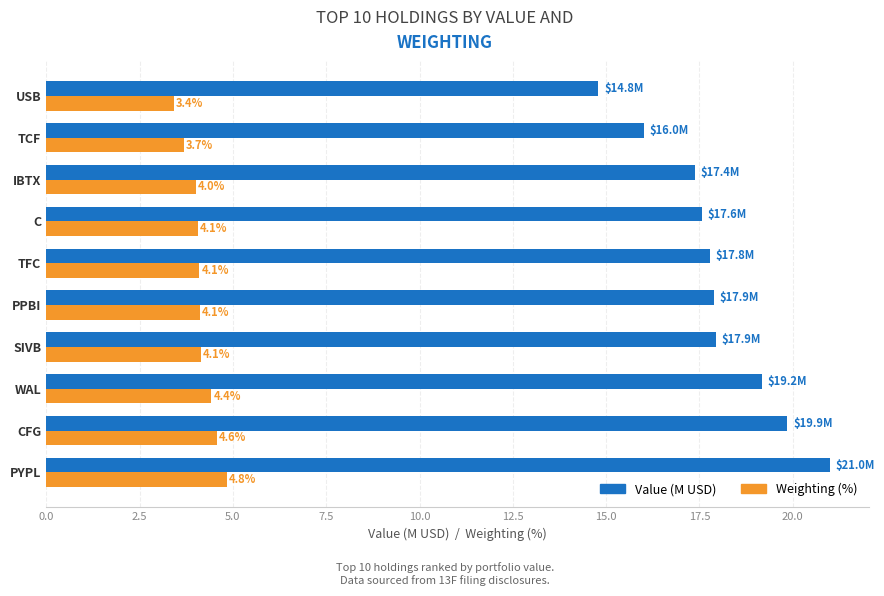

Which category has the lowest value in the Weighting (%) series?

USB